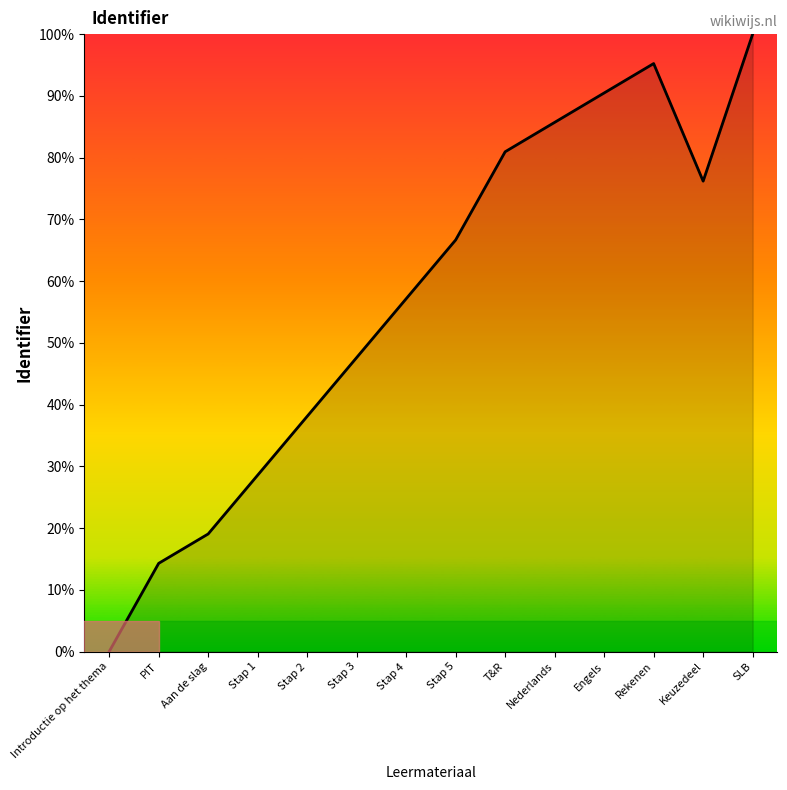

Rank the categories by value from lowest to highest.

Introductie op het thema, PIT, Aan de slag, Stap 1, Stap 2, Stap 3, Stap 4, Stap 5, Keuzedeel, T&R, Nederlands, Engels, Rekenen, SLB